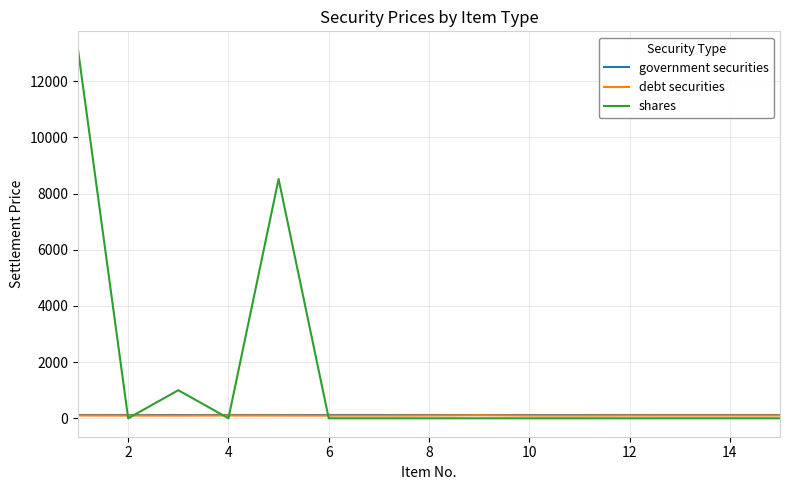

What is the maximum value for shares?

13124.6